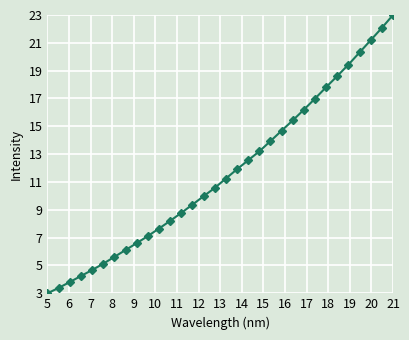

What is the difference between the maximum and minimum values?

20.0